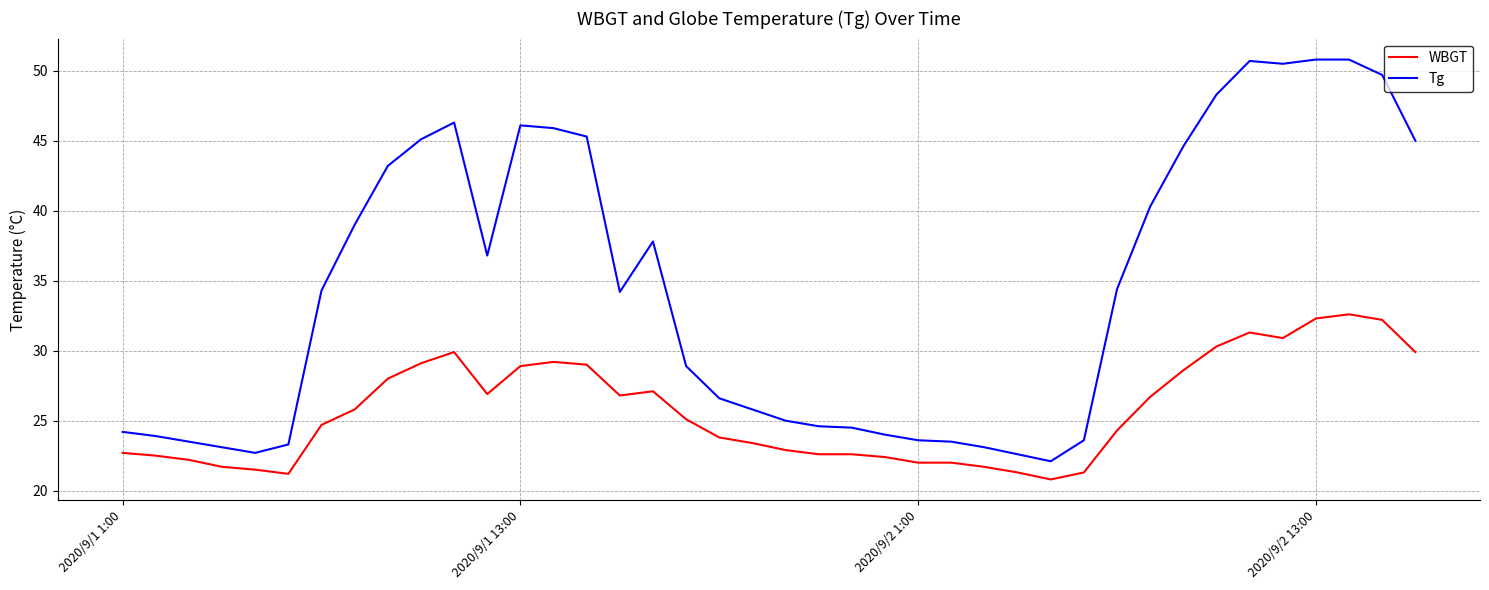

Does the chart have visible grid lines?

Yes